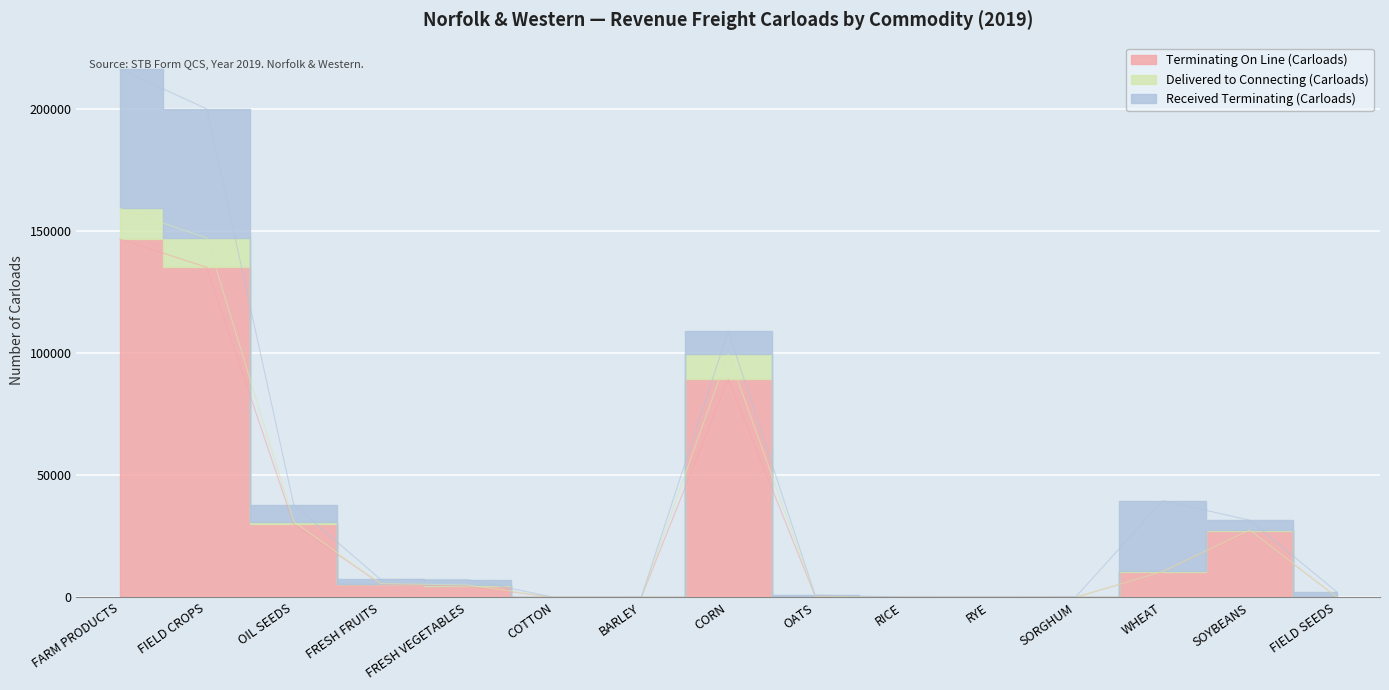

The Terminating On Line (Carloads) series shows 75 at SORGHUM. True or false?

True